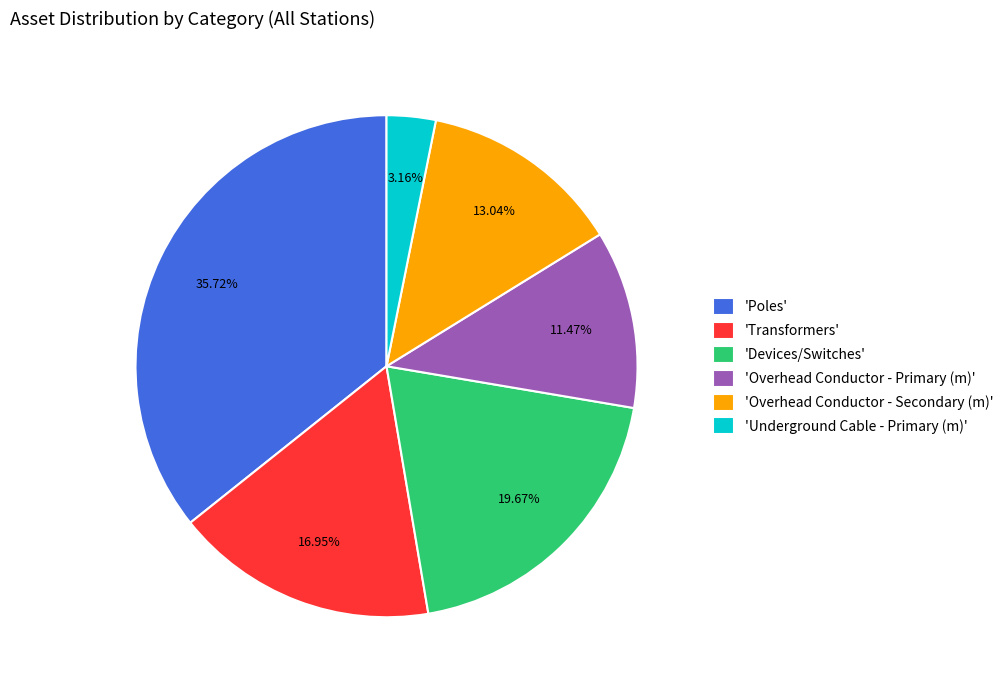

Rank the categories by value from highest to lowest.

'Poles', 'Devices/Switches', 'Transformers', 'Overhead Conductor - Secondary (m)', 'Overhead Conductor - Primary (m)', 'Underground Cable - Primary (m)'